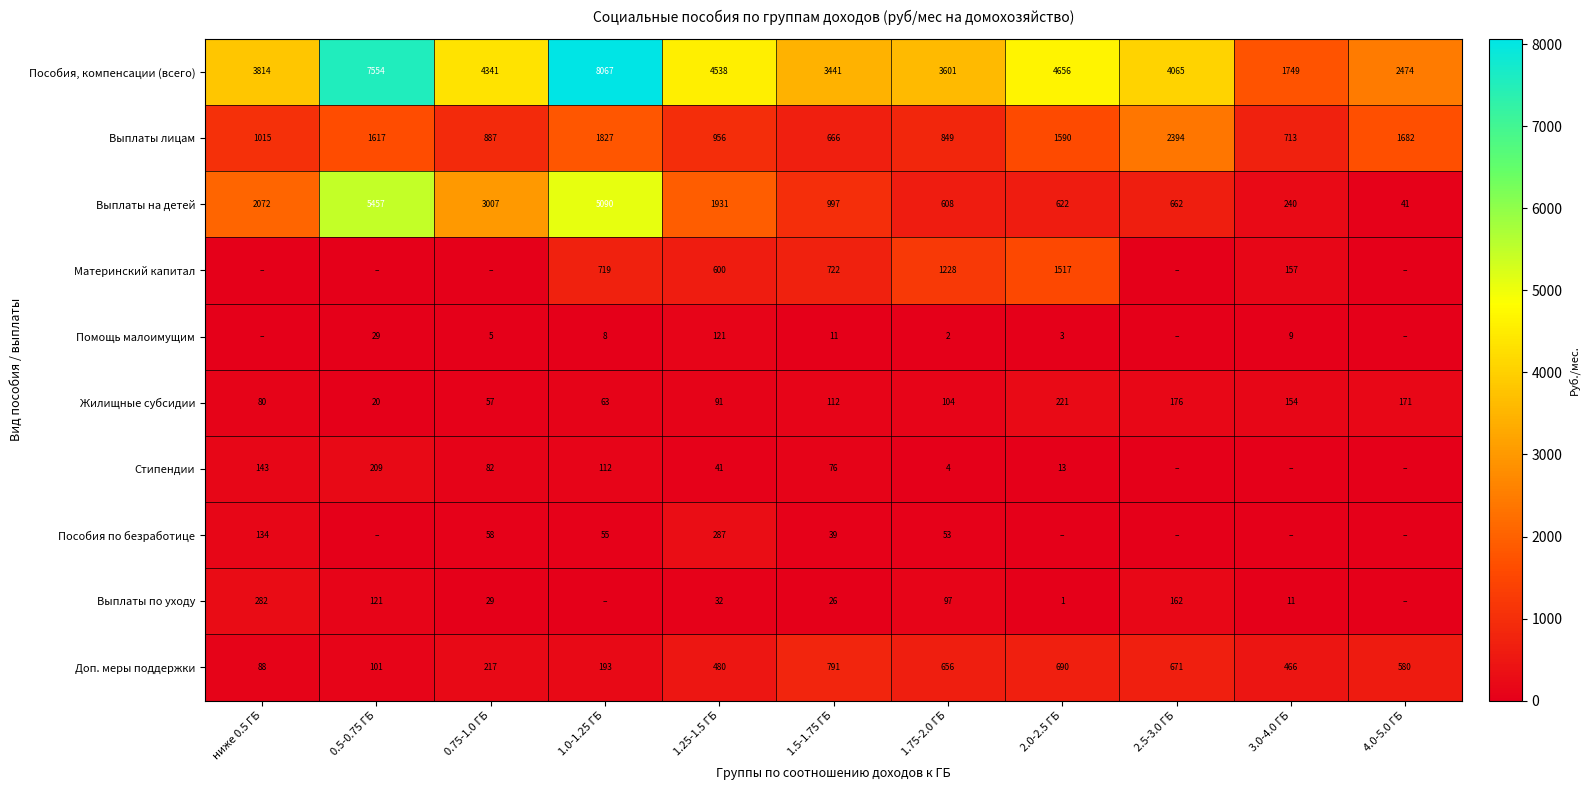

Which category has the lowest value in the Выплаты лицам series?

1.5-1.75 ГБ